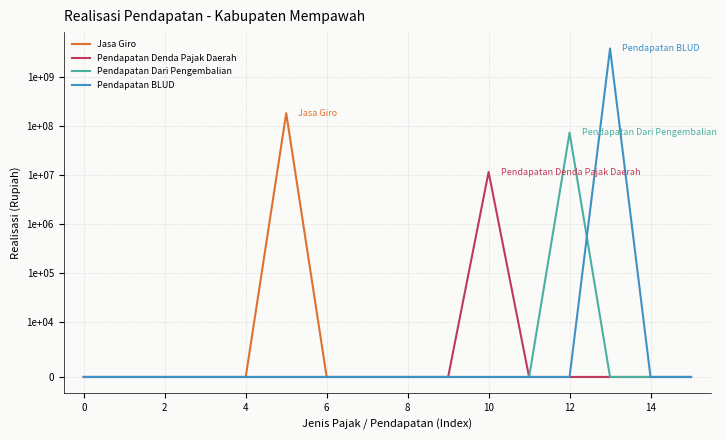

Is it true that Jasa Giro equals 0.0 at 4?

True